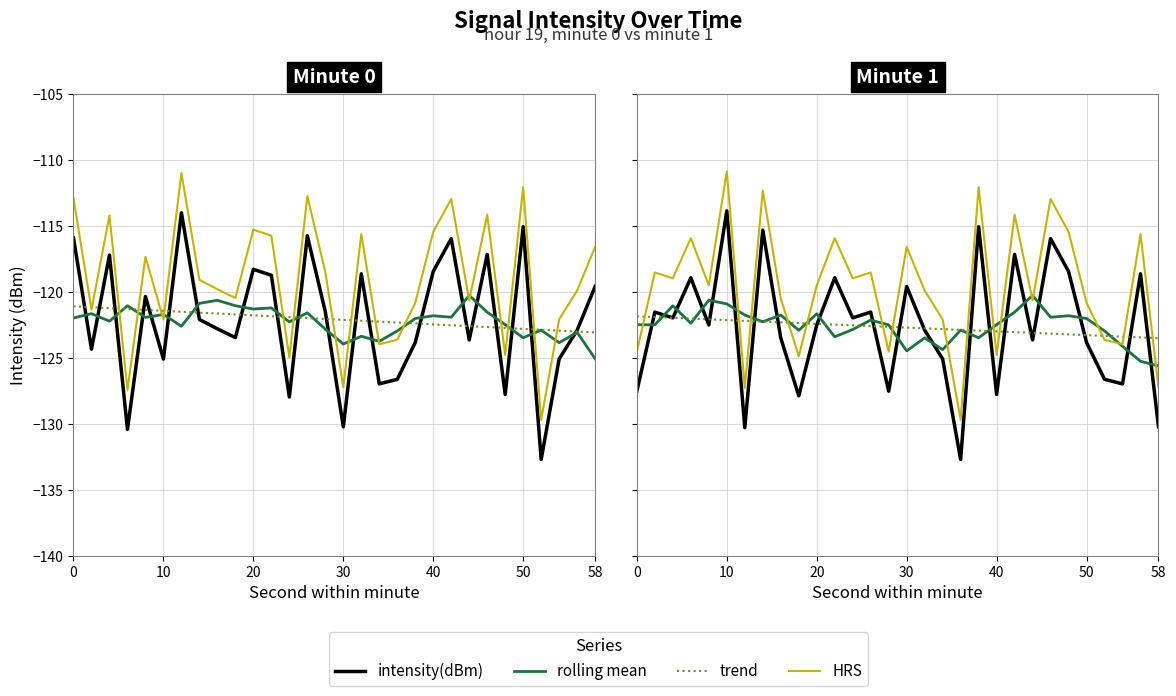

Is the value of trend at 11 greater than the value of rolling mean at 11?

Yes